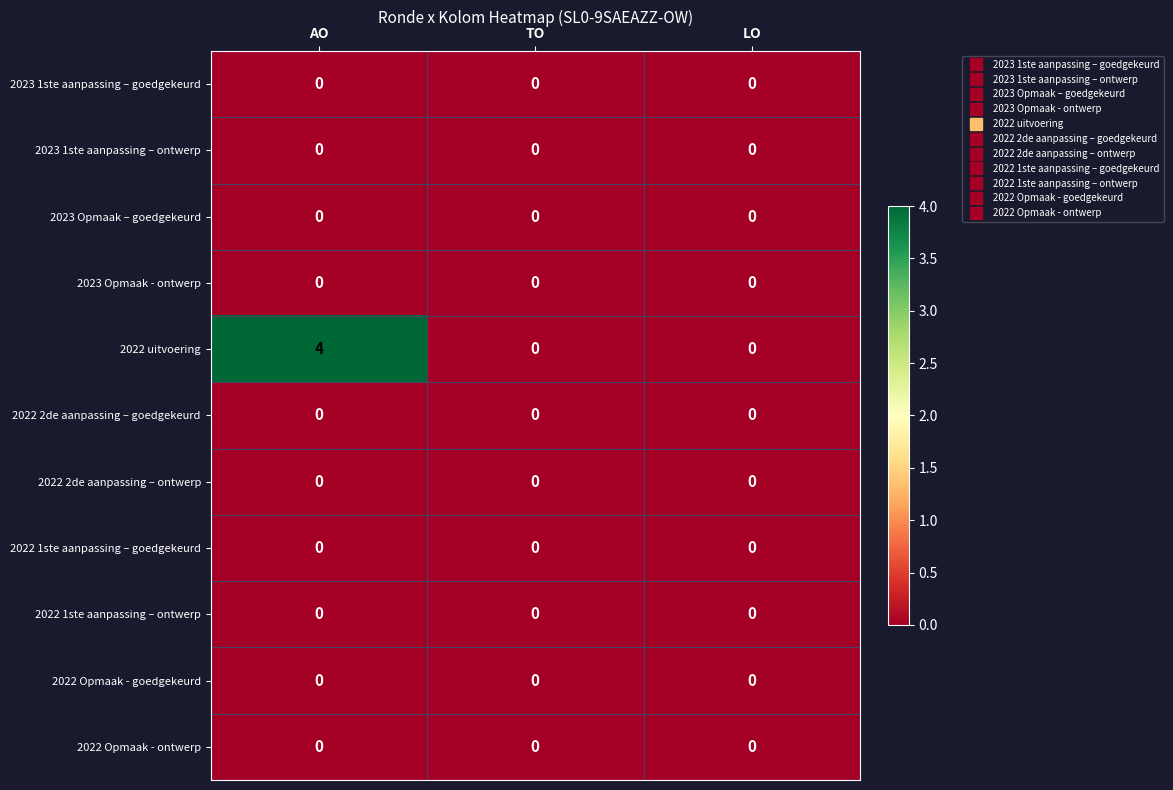

True or false: 2022 uitvoering has a value of 4 at AO.

True